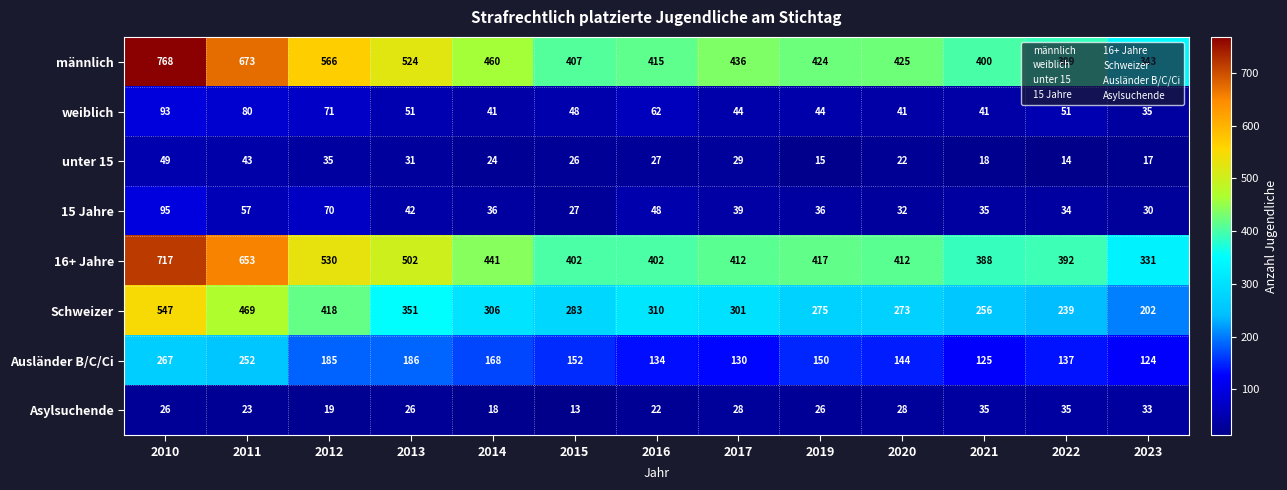

List the series in order of their peak value, highest first.

männlich, 16+ Jahre, Schweizer, Ausländer B/C/Ci, 15 Jahre, weiblich, unter 15, Asylsuchende